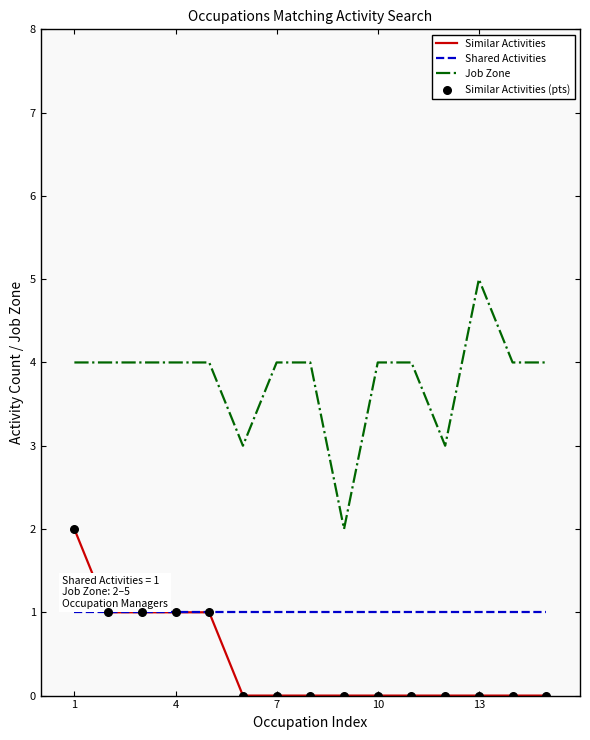

Which series has the widest spread of values?

Job Zone